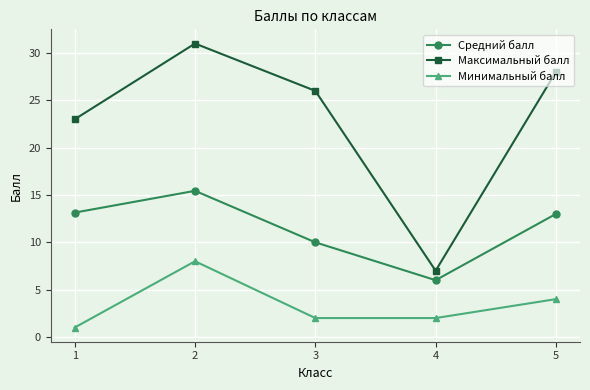

Where is Минимальный балл nearest to the value 4?

5